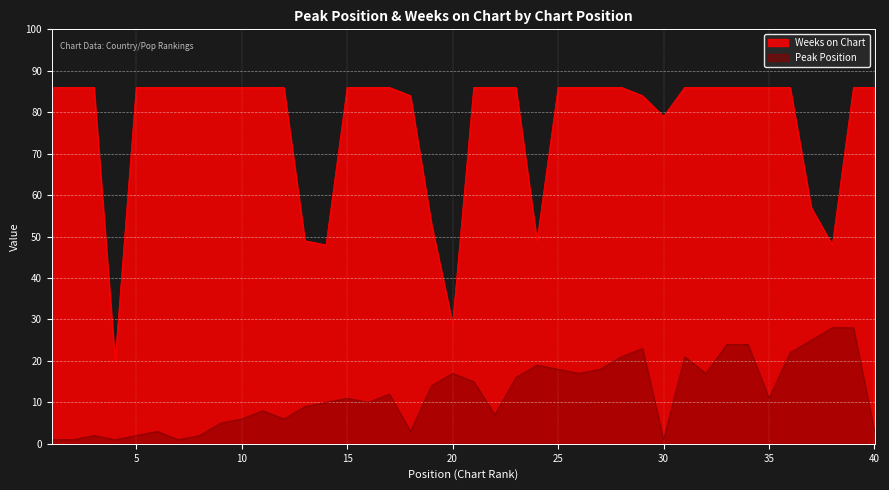

In Weeks on Chart, how many points are lower than both neighbors (excluding endpoints)?

6